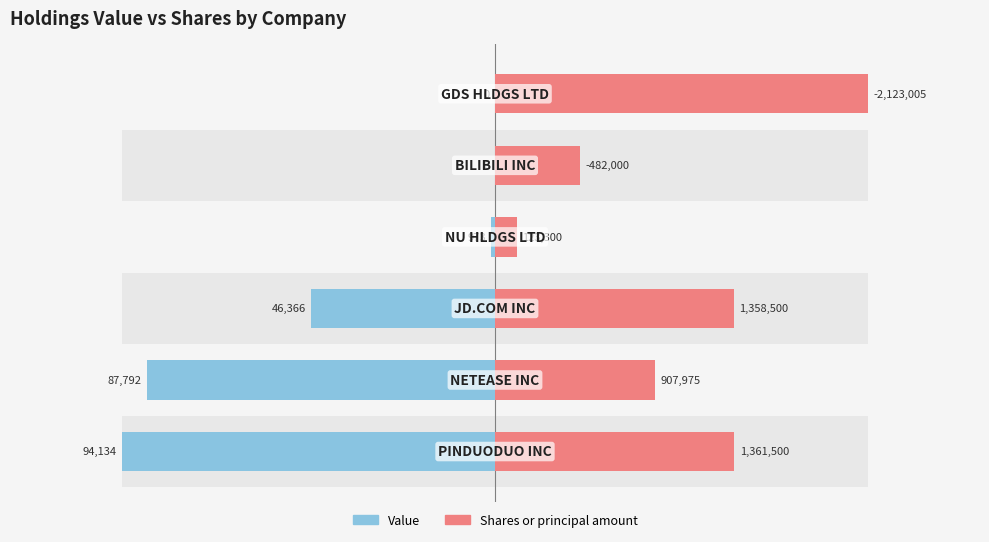

Count the number of categories in the chart.

6